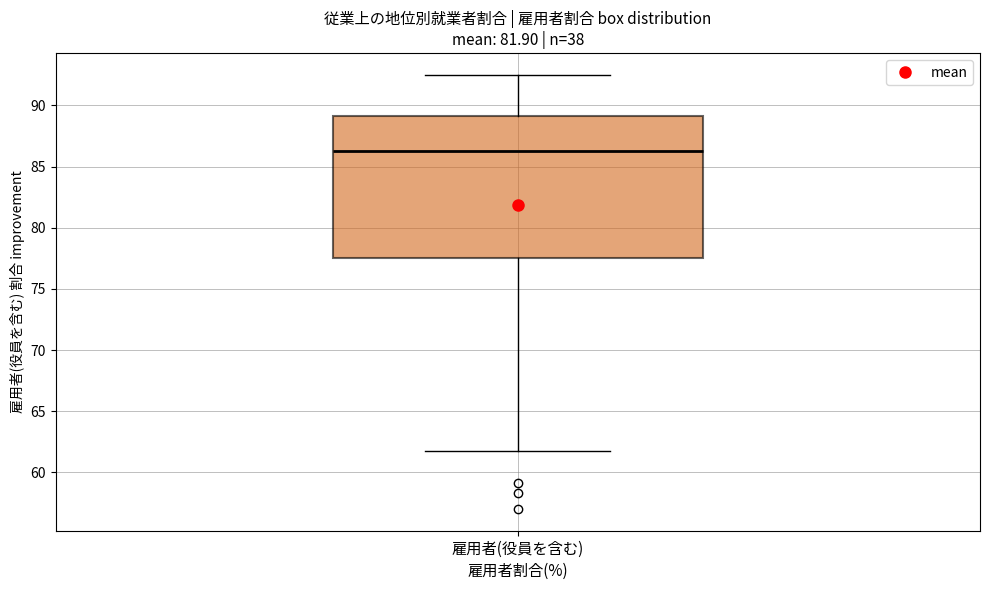

Where does the upper whisker of the box for 雇用者(役員を含む) end on the y-axis? The values are not printed on the chart, so give them approximately, as read against the axis.

92.5